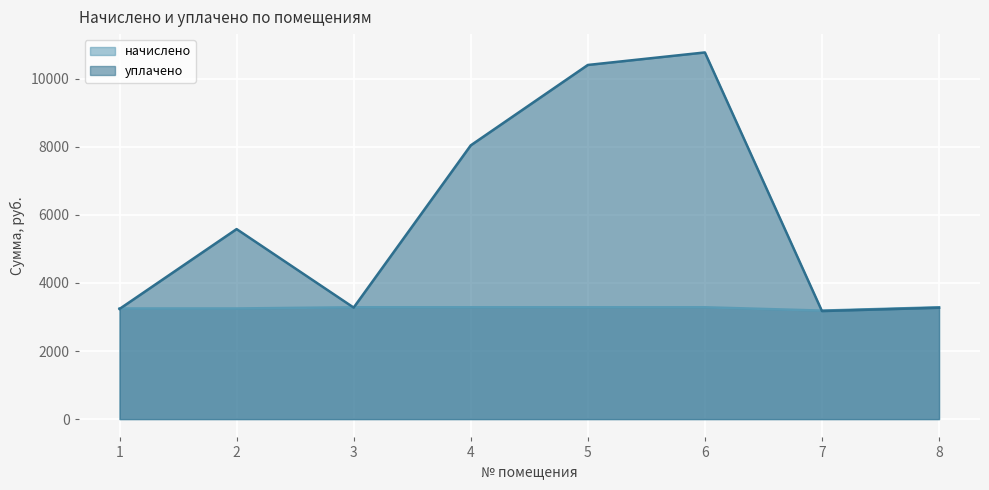

Reading left to right, what are all the values shown in this chart?

начислено: 3251.2	3251.2	3286.7	3286.7	3286.7	3286.7	3189.0	3286.7
уплачено: 3237.2	5584.3	3277.5	8045.2	10408.5	10776.6	3175.3	3272.7